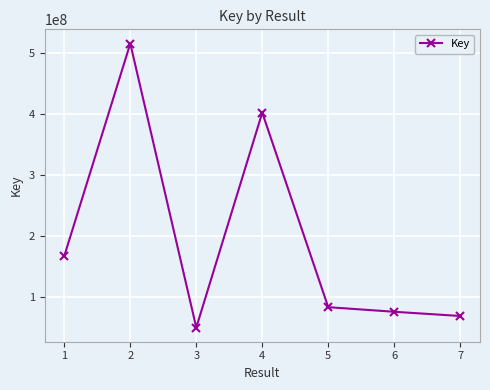

What is the value of the 1st point from the left?

167315043